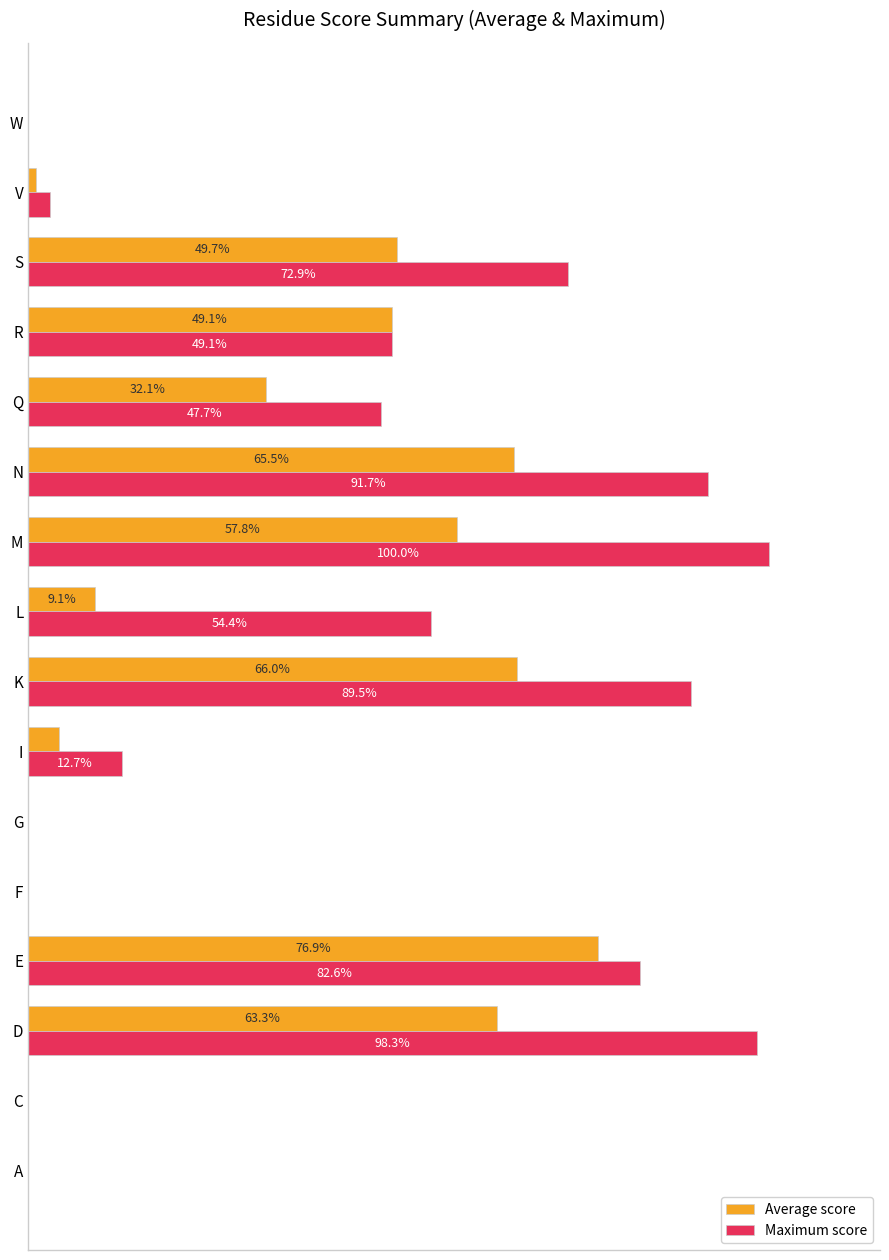

Which series has the largest total across all categories?

Maximum score